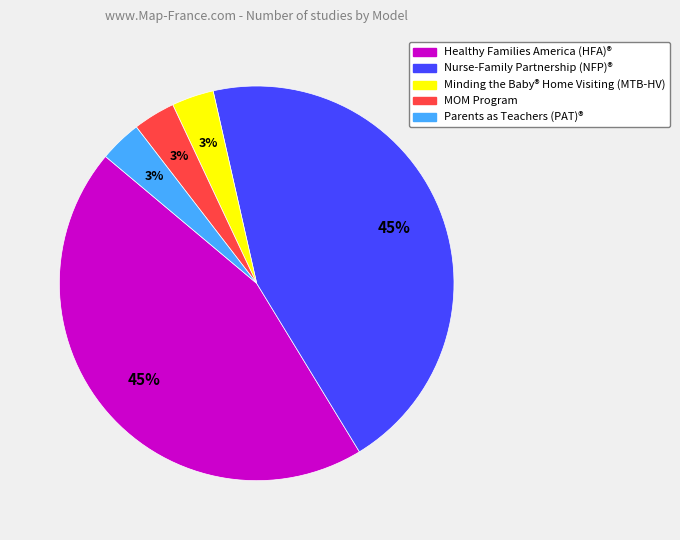

To the nearest percent, what percentage of the pie is Parents as Teachers (PAT)®?

3%